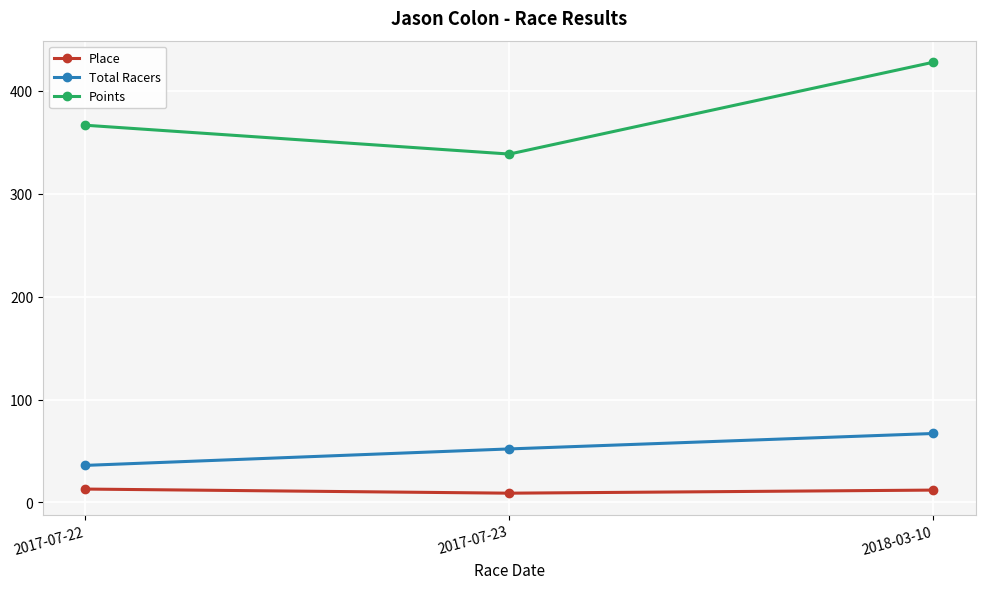

Does the chart display data point markers on the line(s)?

Yes